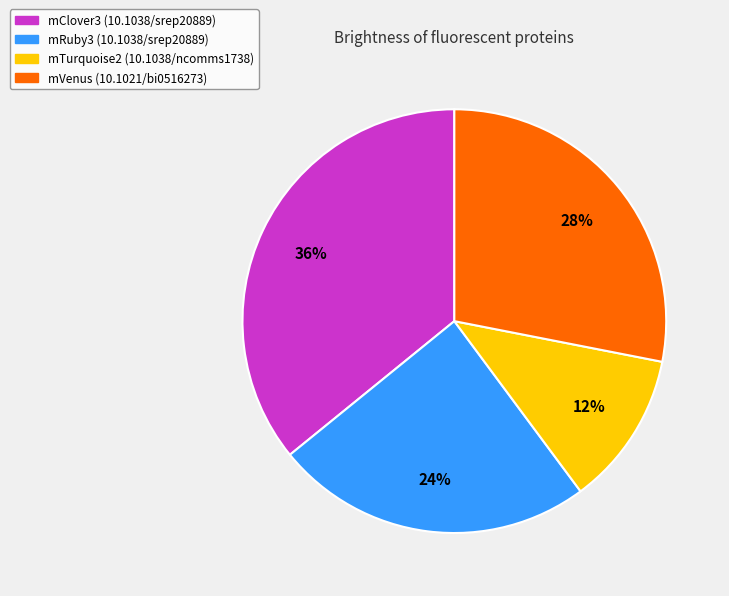

Does any single category account for the majority?

No